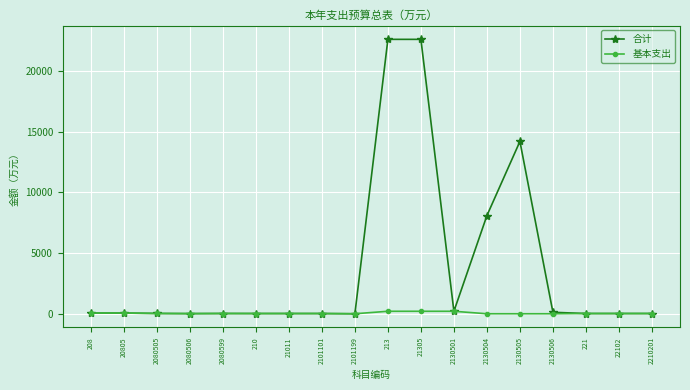

What is the sum of the 合计 values at 2130505 and 20805?

14252.6